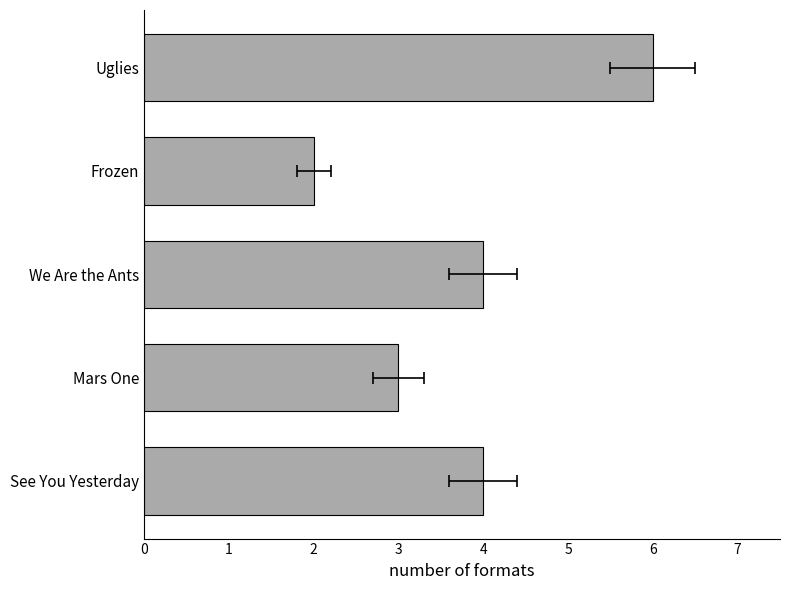

How many values exceed 4?

1